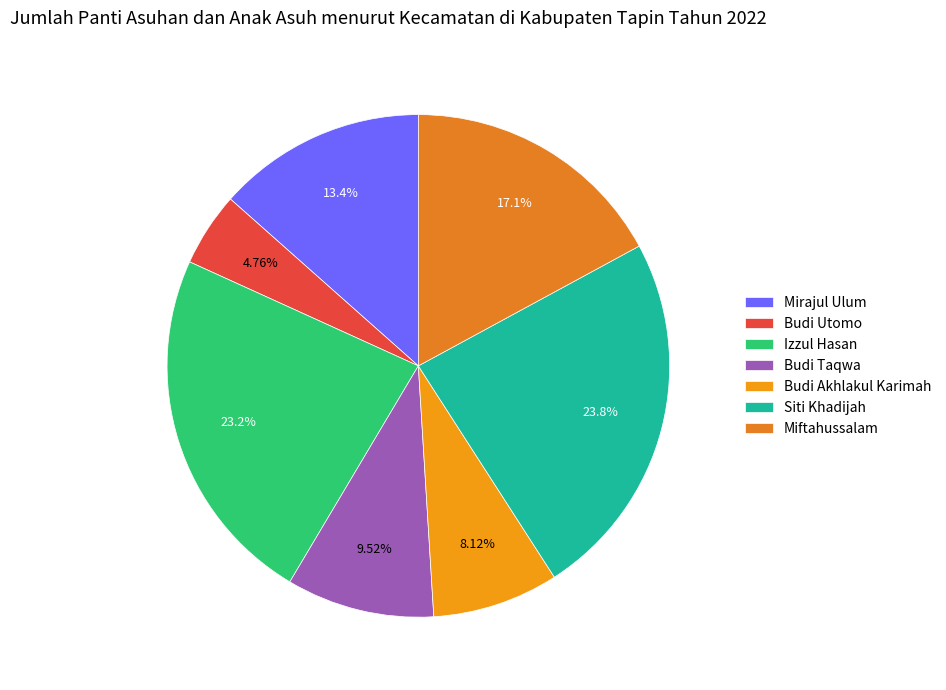

Count the number of slices in the pie.

7